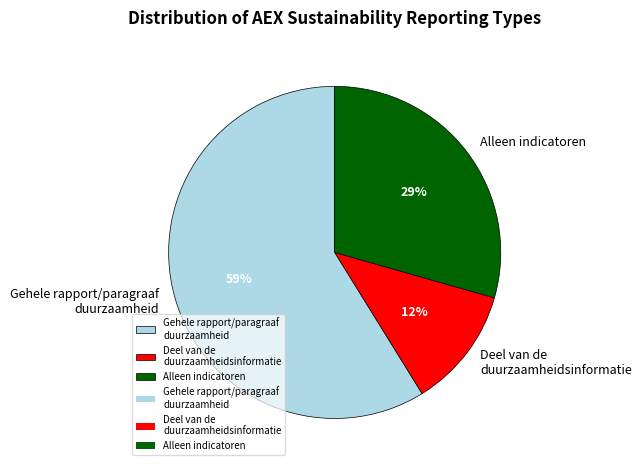

Rank the categories by value from lowest to highest.

Deel van de duurzaamheidsinformatie, Alleen indicatoren, Gehele rapport/paragraaf duurzaamheid